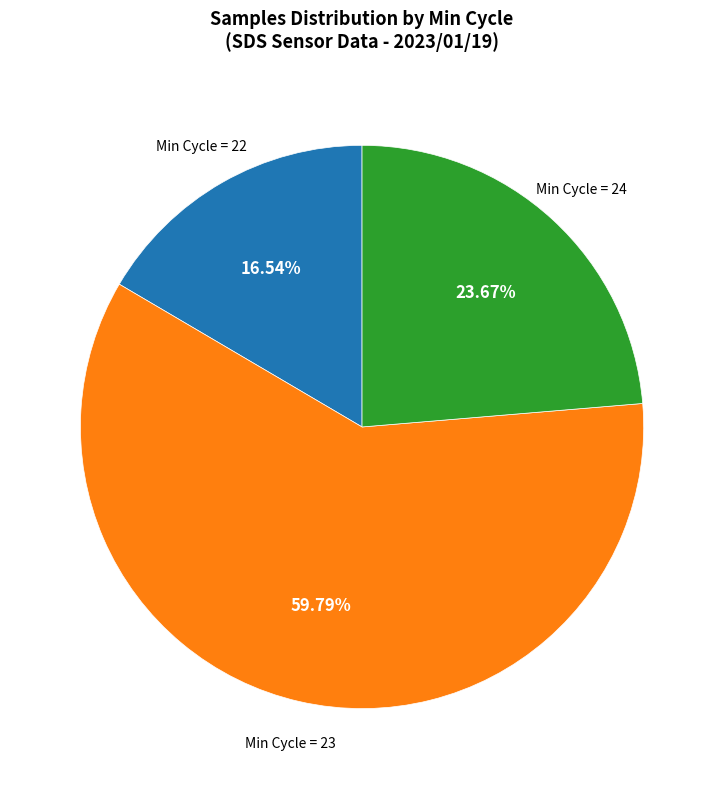

Is there any slice that represents more than half of the pie?

Yes